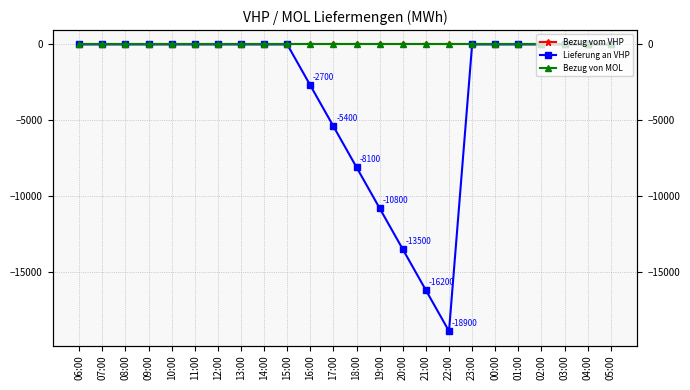

Reading left to right, transcribe all the data shown in this chart.

Bezug vom VHP: 06:00=0	07:00=0	08:00=0	09:00=0	10:00=0	11:00=0	12:00=0	13:00=0	14:00=0	15:00=0	16:00=0	17:00=0	18:00=0	19:00=0	20:00=0	21:00=0	22:00=0	23:00=0	00:00=0	01:00=0	02:00=0	03:00=0	04:00=0	05:00=0
Lieferung an VHP: 06:00=0	07:00=0	08:00=0	09:00=0	10:00=0	11:00=0	12:00=0	13:00=0	14:00=0	15:00=0	16:00=-2700	17:00=-5400	18:00=-8100	19:00=-10800	20:00=-13500	21:00=-16200	22:00=-18900	23:00=0	00:00=0	01:00=0	02:00=0	03:00=0	04:00=0	05:00=0
Bezug von MOL: 06:00=0	07:00=0	08:00=0	09:00=0	10:00=0	11:00=0	12:00=0	13:00=0	14:00=0	15:00=0	16:00=0	17:00=0	18:00=0	19:00=0	20:00=0	21:00=0	22:00=0	23:00=0	00:00=0	01:00=0	02:00=0	03:00=0	04:00=0	05:00=0